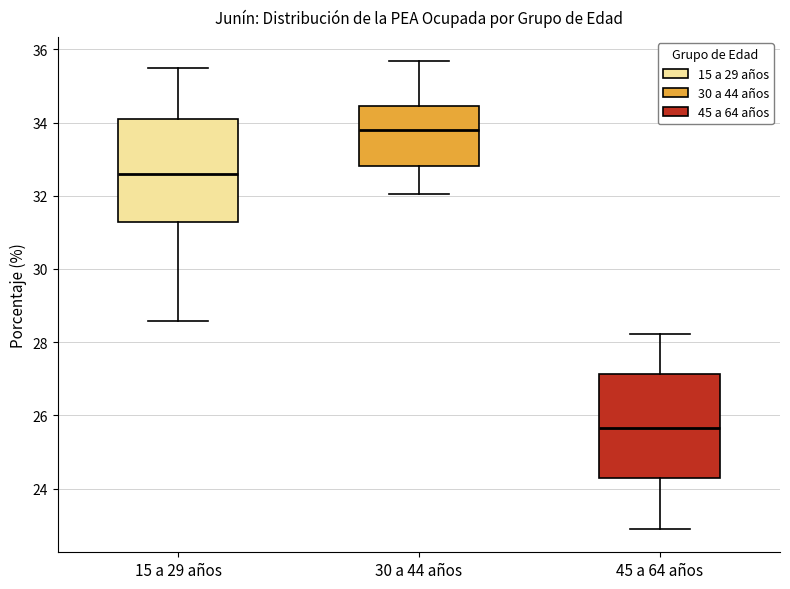

Which box has the highest median line?

30 a 44 años